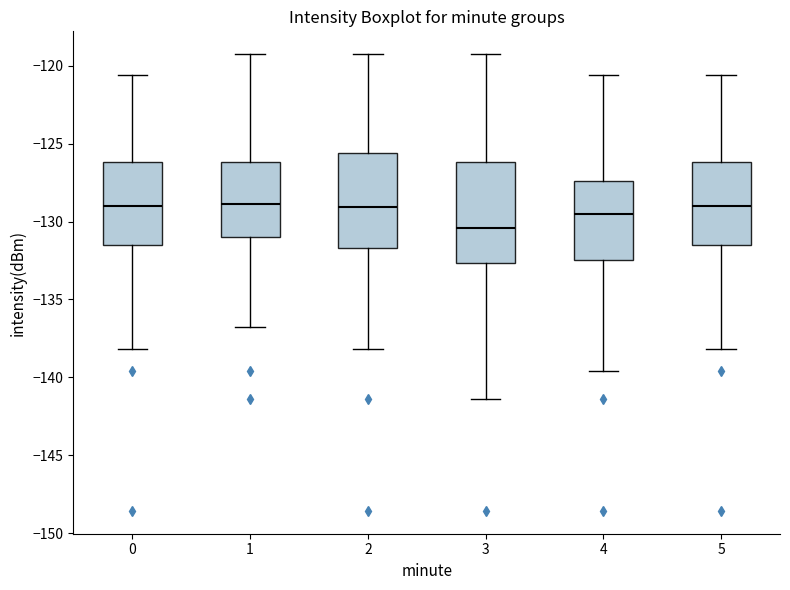

Reading left to right, transcribe this box plot: for each box, give where its median line is, the range the box spans, and where its two whiskers end, as read against the y-axis. The values are not printed on the chart, so give them approximately, as read against the axis.

0: median -129.0, box -131.5 to -126.0, whiskers -138.0 to -120.5
1: median -129.0, box -131.0 to -126.0, whiskers -136.5 to -119.5
2: median -129.0, box -131.5 to -125.5, whiskers -138.0 to -119.5
3: median -130.5, box -132.5 to -126.0, whiskers -141.5 to -119.5
4: median -129.5, box -132.5 to -127.5, whiskers -139.5 to -120.5
5: median -129.0, box -131.5 to -126.0, whiskers -138.0 to -120.5